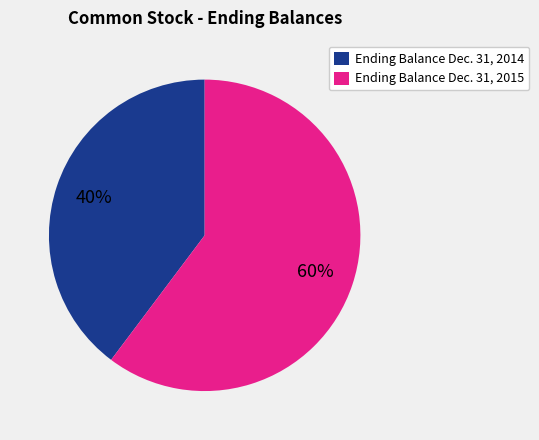

Between Ending Balance Dec. 31, 2014 and Ending Balance Dec. 31, 2015, which is larger?

Ending Balance Dec. 31, 2015